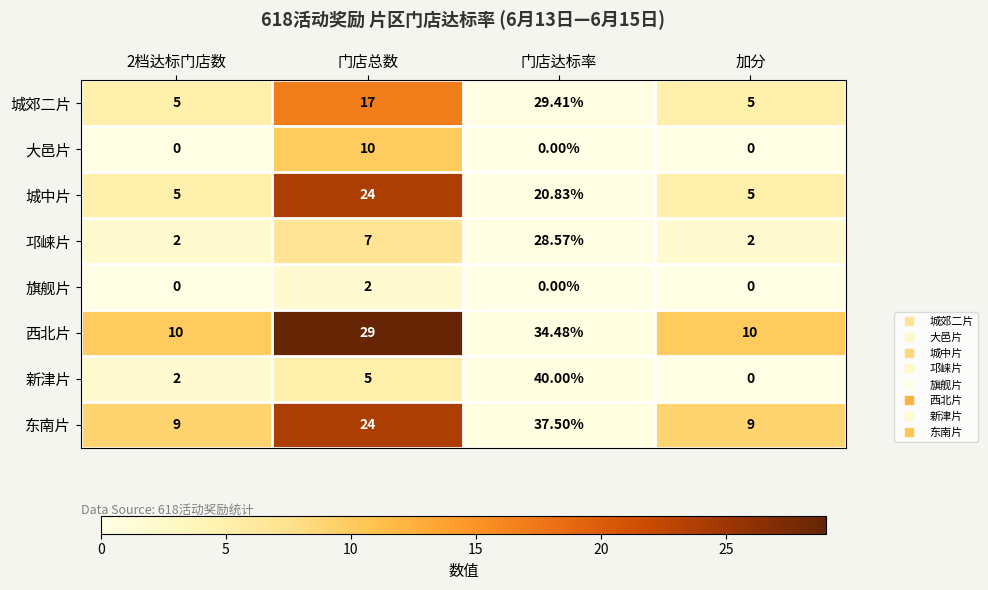

Which category has the lowest value in the 新津片 series?

加分